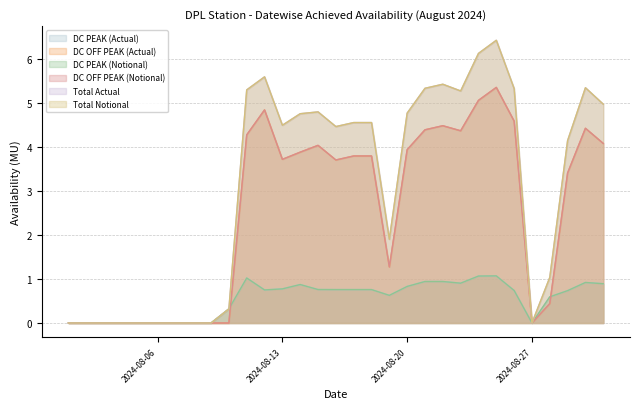

Reading left to right, what are all the values shown in this chart?

DC PEAK (Actual): 0.0	0.0	0.0	0.0	0.0	0.0	0.0	0.0	0.0	0.3	1.0	0.8	0.8	0.9	0.8	0.8	0.8	0.8	0.6	0.8	0.9	0.9	0.9	1.1	1.1	0.7	0.0	0.6	0.7	0.9	0.9
DC OFF PEAK (Actual): 0.0	0.0	0.0	0.0	0.0	0.0	0.0	0.0	0.0	0.0	4.3	4.8	3.7	3.9	4.0	3.7	3.8	3.8	1.3	3.9	4.4	4.5	4.4	5.1	5.4	4.6	0.0	0.4	3.4	4.4	4.1
DC PEAK (Notional): 0.0	0.0	0.0	0.0	0.0	0.0	0.0	0.0	0.0	0.3	1.0	0.8	0.8	0.9	0.8	0.8	0.8	0.8	0.6	0.8	0.9	0.9	0.9	1.1	1.1	0.7	0.0	0.6	0.7	0.9	0.9
DC OFF PEAK (Notional): 0.0	0.0	0.0	0.0	0.0	0.0	0.0	0.0	0.0	0.0	4.3	4.8	3.7	3.9	4.0	3.7	3.8	3.8	1.3	3.9	4.4	4.5	4.4	5.1	5.4	4.6	0.0	0.4	3.4	4.4	4.1
Total Actual: 0.0	0.0	0.0	0.0	0.0	0.0	0.0	0.0	0.0	0.3	5.3	5.6	4.5	4.8	4.8	4.5	4.6	4.6	1.9	4.8	5.3	5.4	5.3	6.1	6.4	5.3	0.0	1.0	4.1	5.4	5.0
Total Notional: 0.0	0.0	0.0	0.0	0.0	0.0	0.0	0.0	0.0	0.3	5.3	5.6	4.5	4.8	4.8	4.5	4.6	4.6	1.9	4.8	5.3	5.4	5.3	6.1	6.4	5.3	0.0	1.0	4.1	5.4	5.0